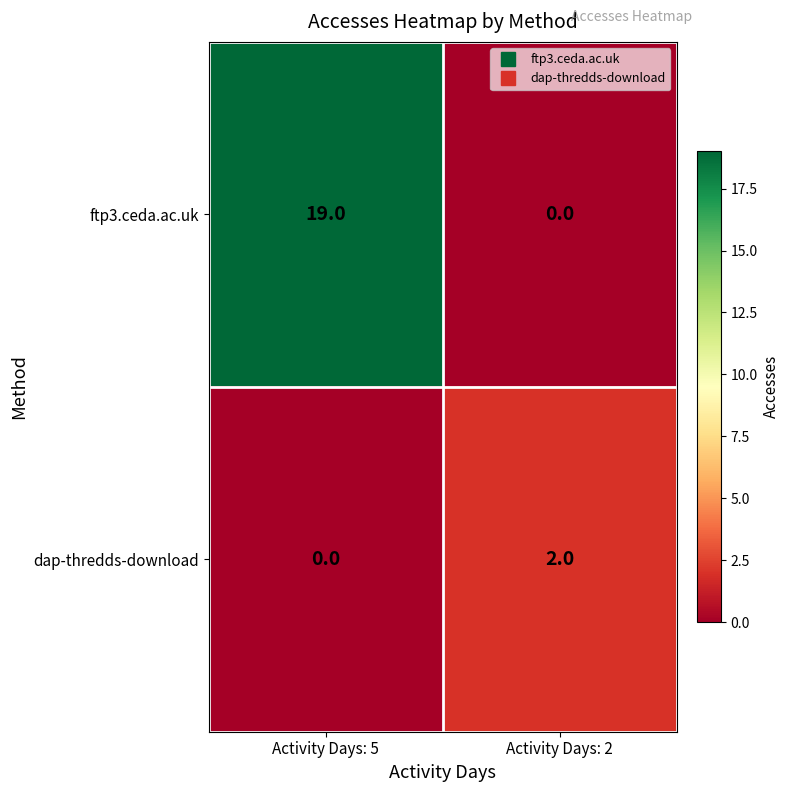

What is the total value across all series at Activity Days: 2?

2